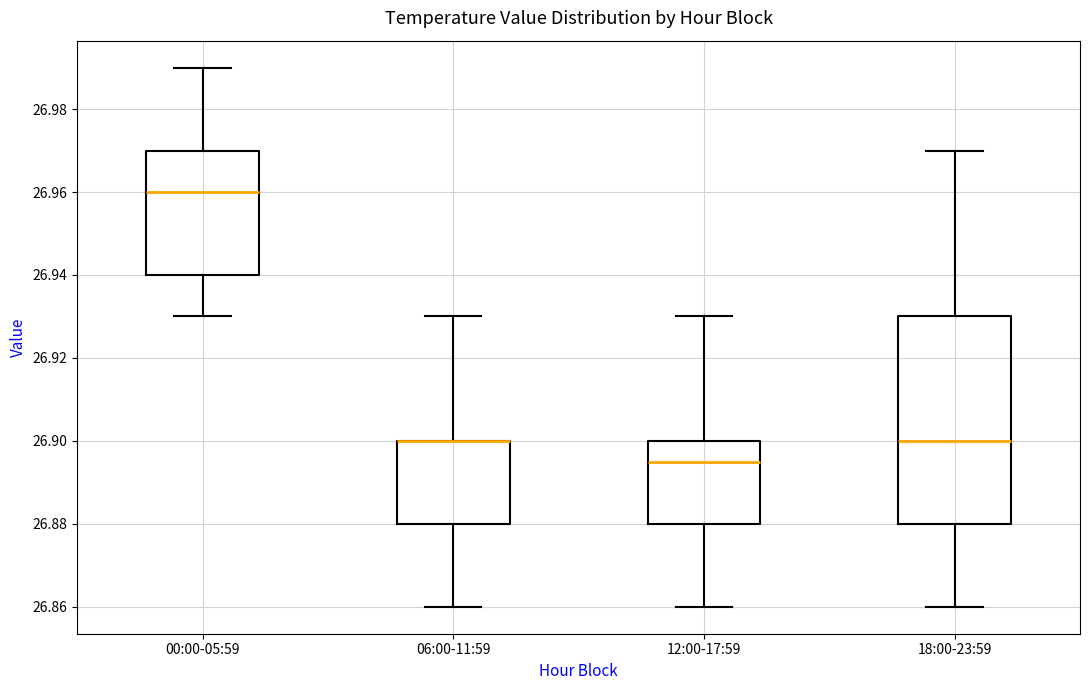

Where does the median line of the box for 00:00-05:59 sit on the y-axis? The values are not printed on the chart, so give them approximately, as read against the axis.

26.960